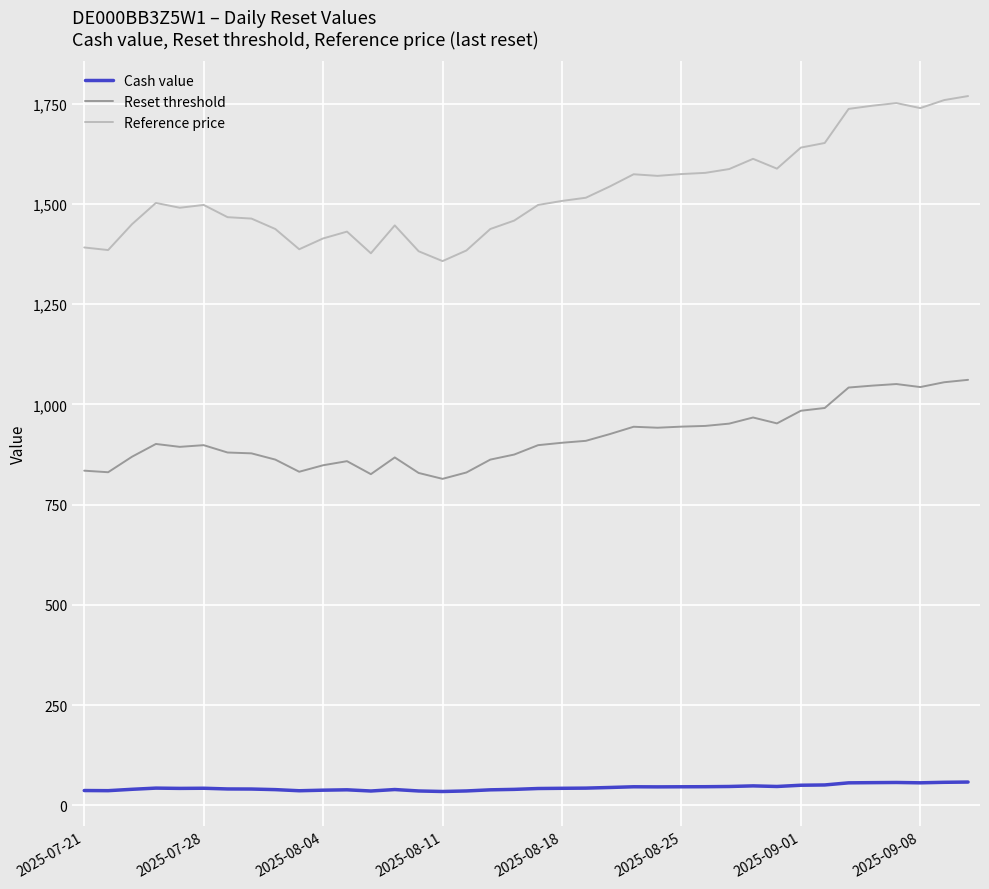

Which series has the largest range (max minus min)?

Reference price